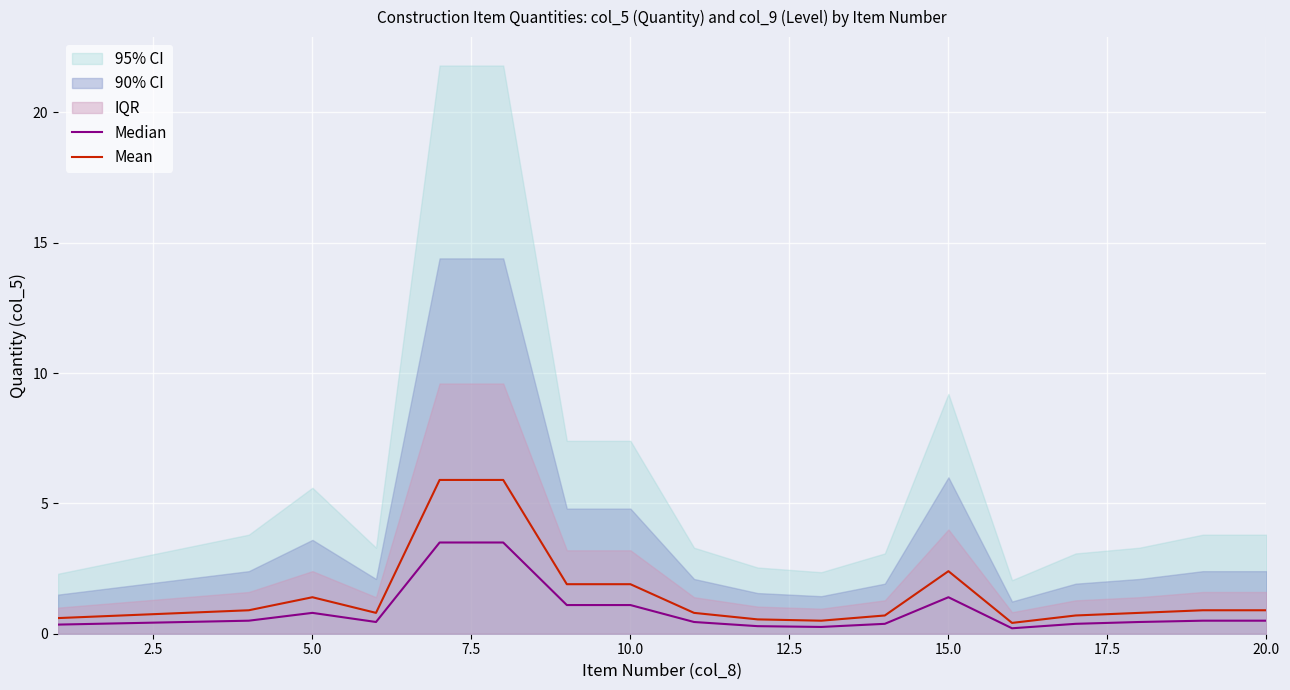

The Mean series shows 1.4 at 5.0. True or false?

True